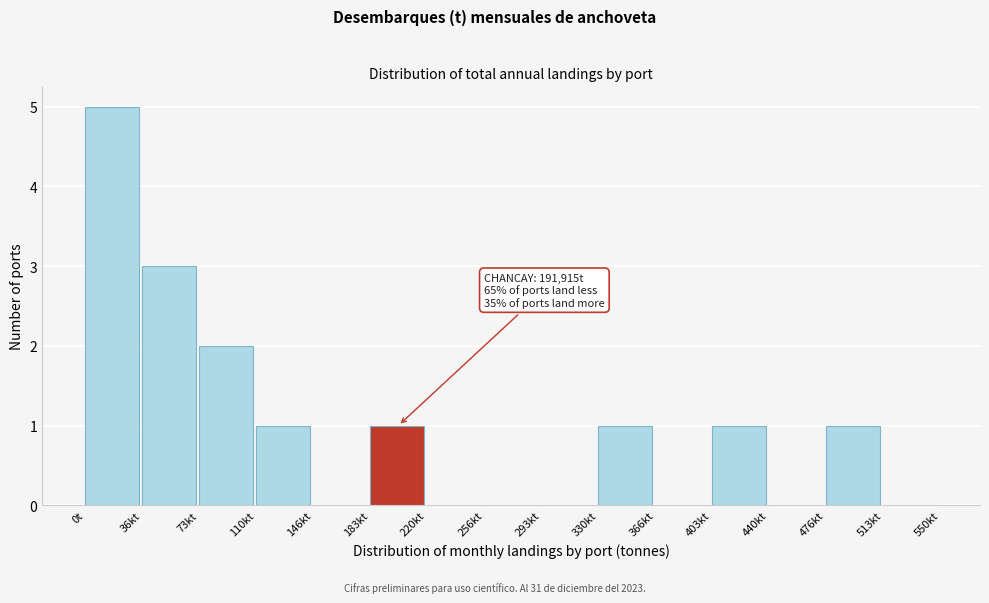

Reading left to right, extract all data points from this chart.

0t=5	36kt=3	73kt=2	110kt=1	146kt=0	183kt=1	220kt=0	256kt=0	293kt=0	330kt=1	366kt=0	403kt=1	440kt=0	476kt=1	513kt=0